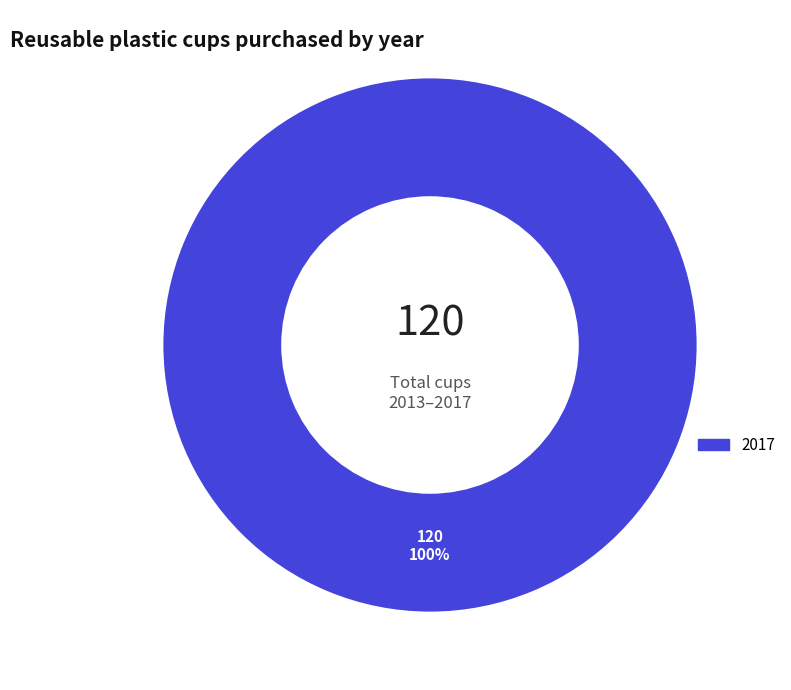

Rank the categories by value from highest to lowest.

2017